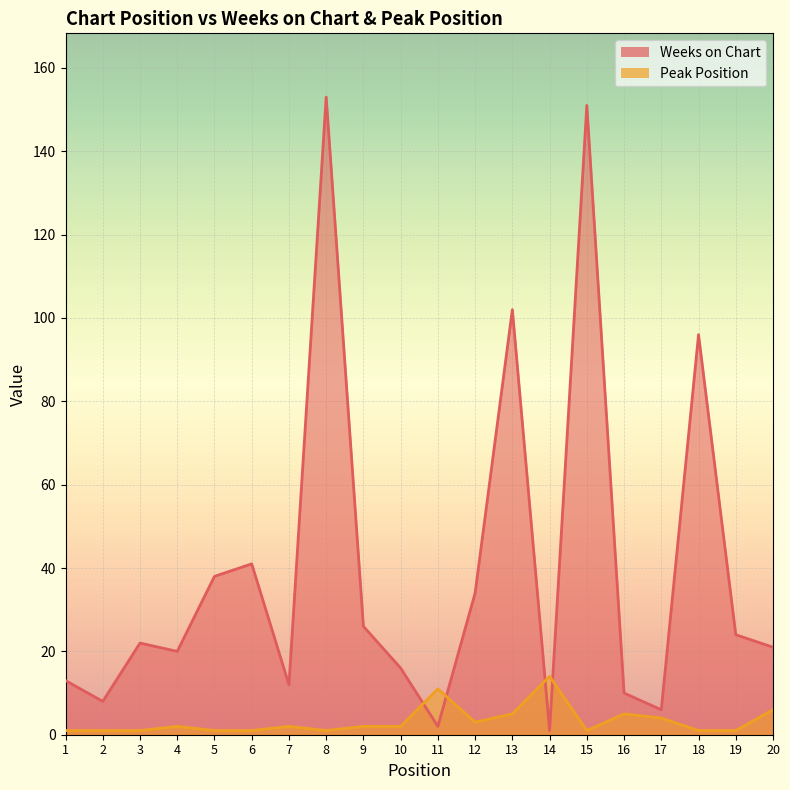

Reading left to right, what are all the values shown in this chart?

Weeks on Chart: 1=13	2=8	3=22	4=20	5=38	6=41	7=12	8=153	9=26	10=16	11=2	12=34	13=102	14=1	15=151	16=10	17=6	18=96	19=24	20=21
Peak Position: 1=1	2=1	3=1	4=2	5=1	6=1	7=2	8=1	9=2	10=2	11=11	12=3	13=5	14=14	15=1	16=5	17=4	18=1	19=1	20=6